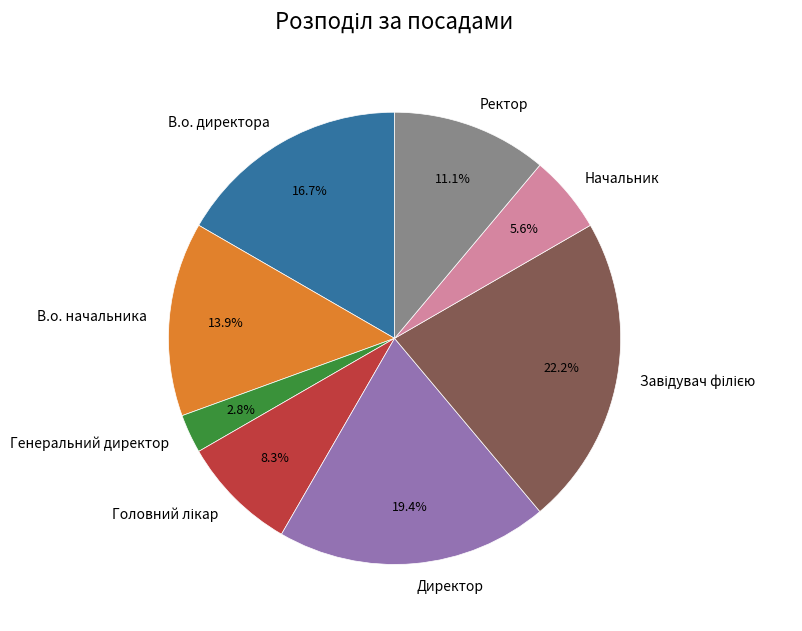

Does Генеральний директор account for over 50% of the chart?

No